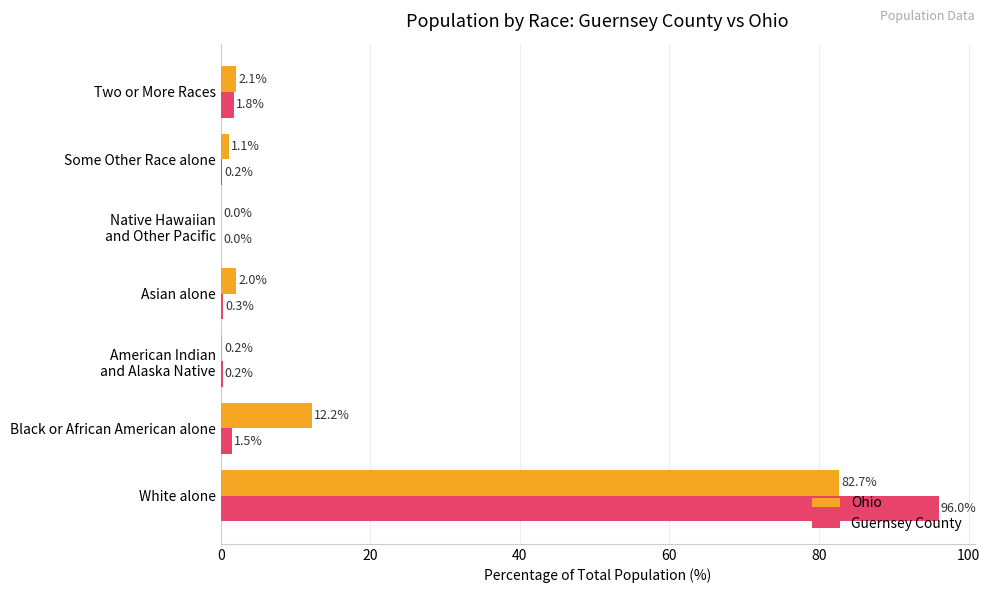

What is the sum of all Guernsey County values?

100.0